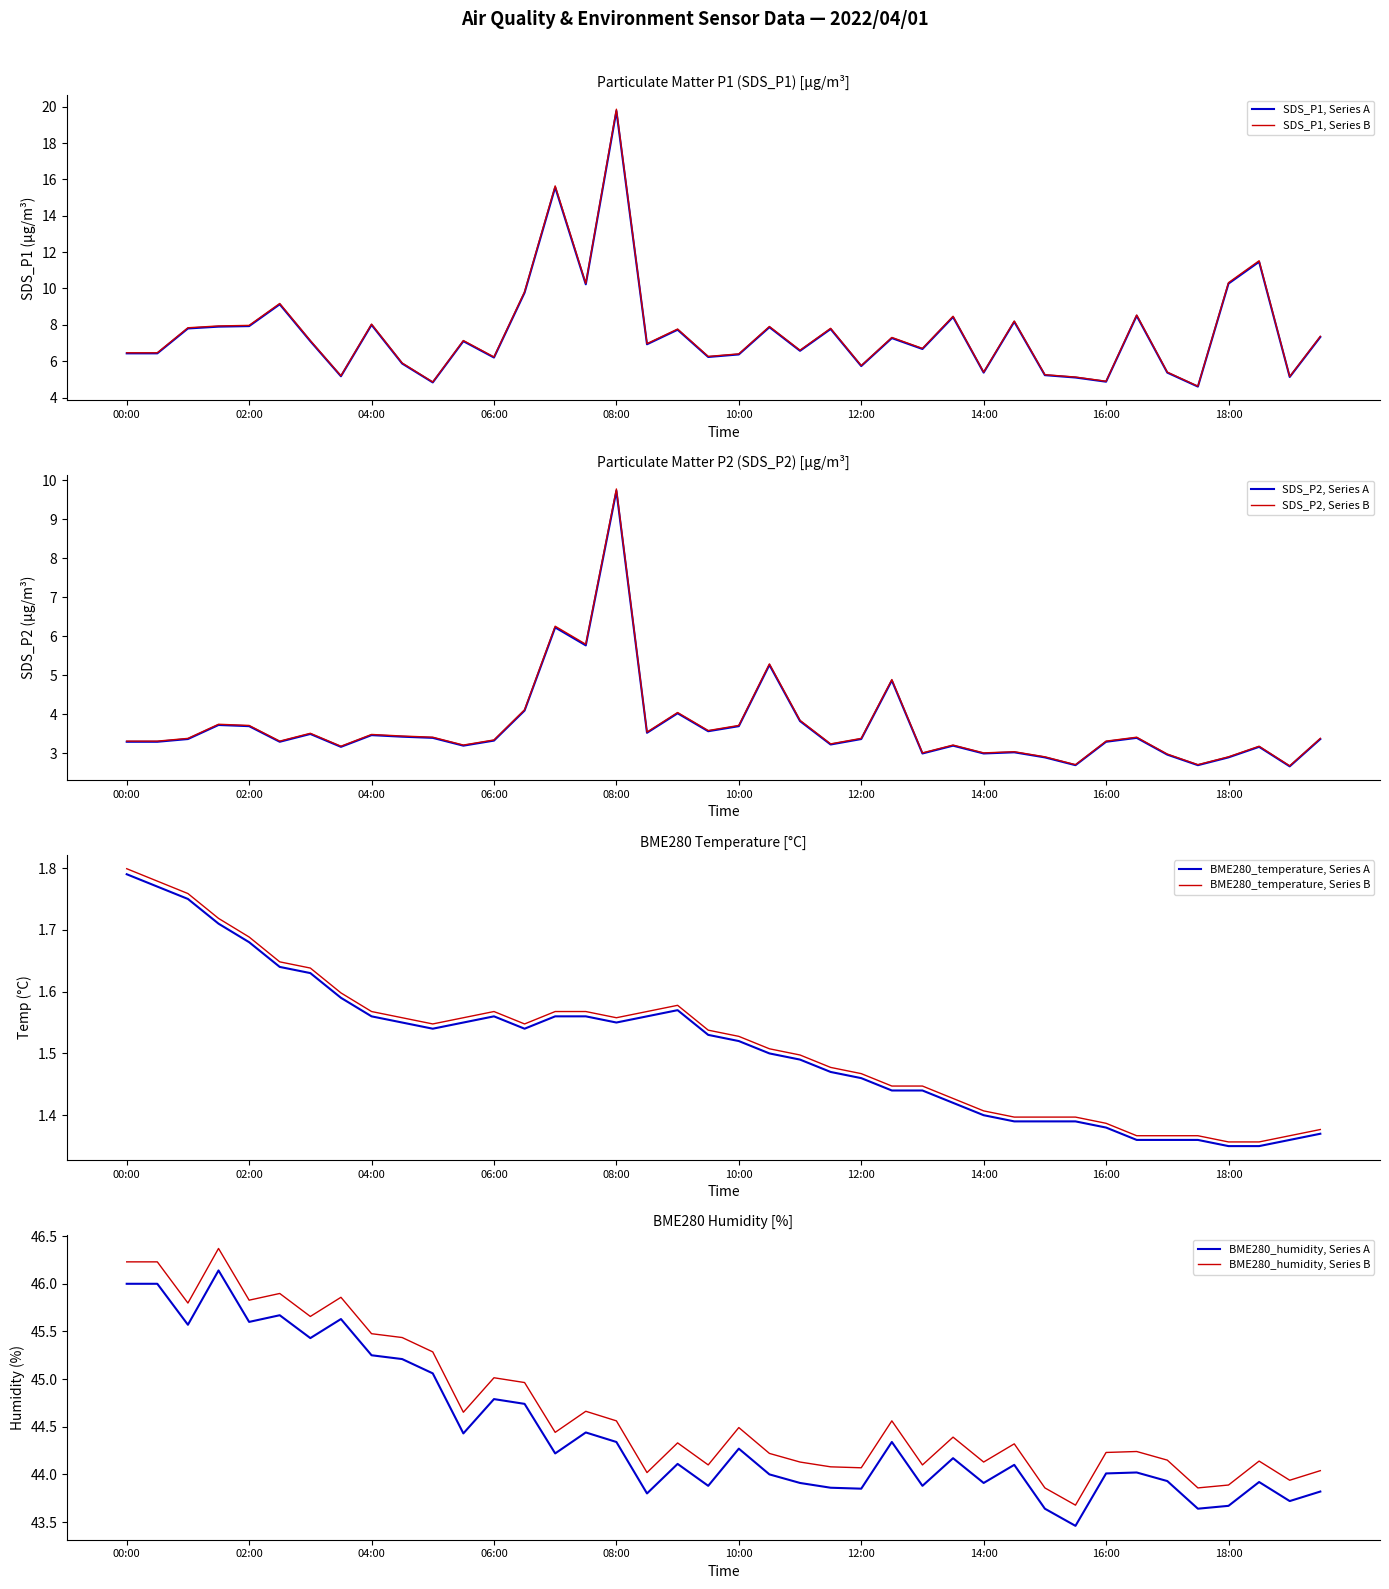

The value of SDS_P1 at 14:00 is 3.0. True or false?

False